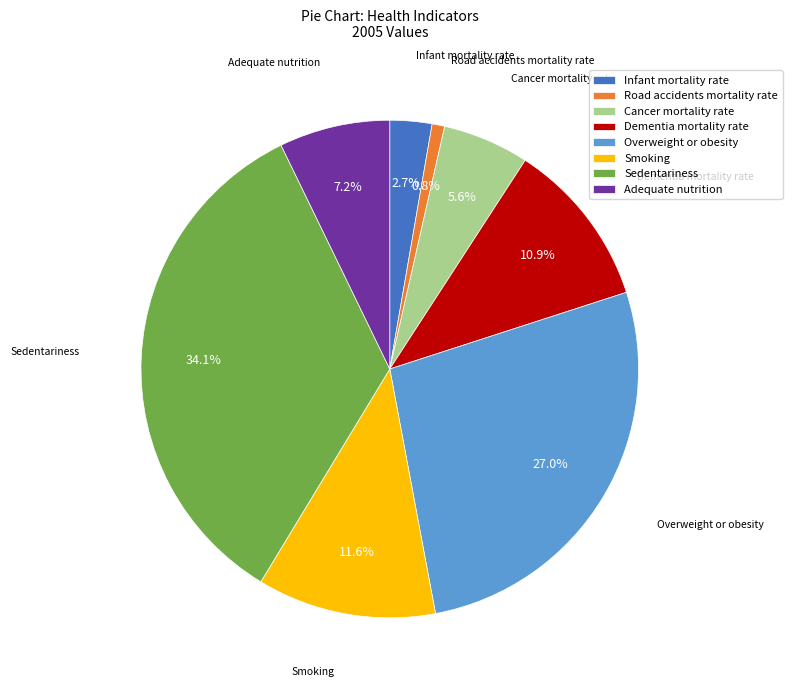

How many slices are in this pie chart?

8